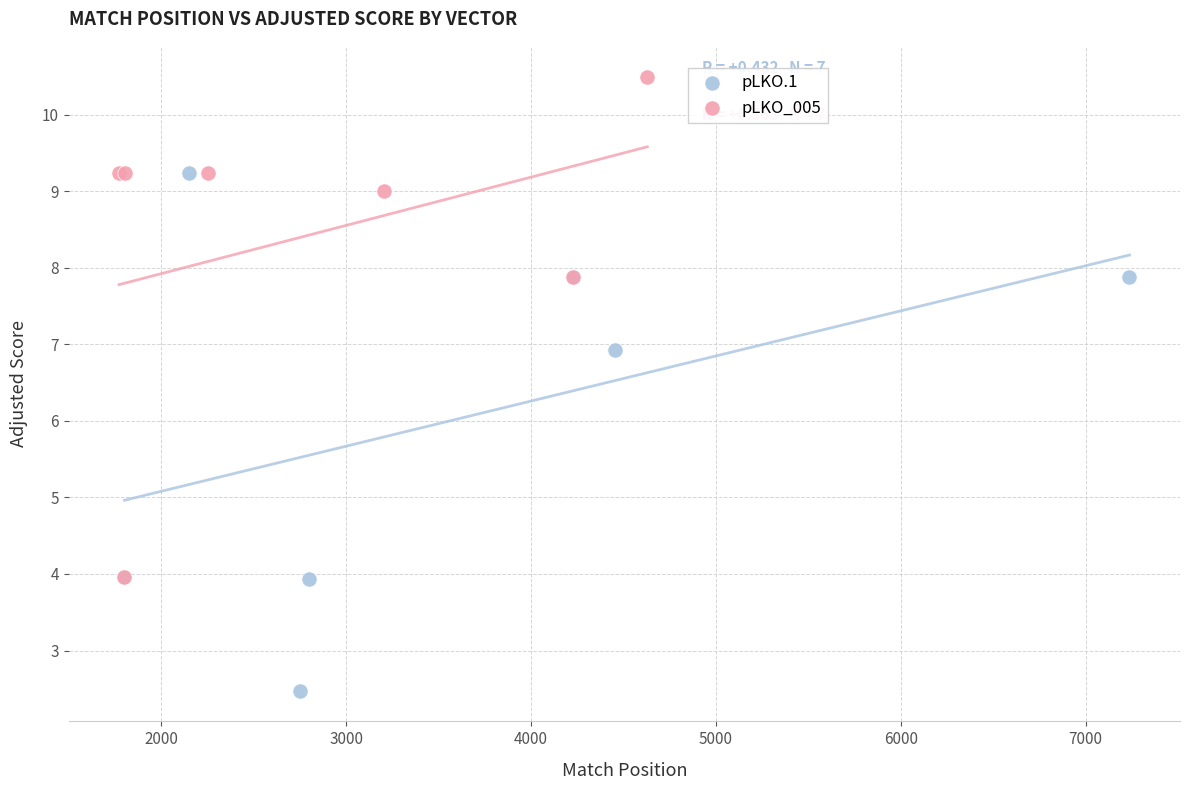

Which series contains the highest Y value?

pLKO_005